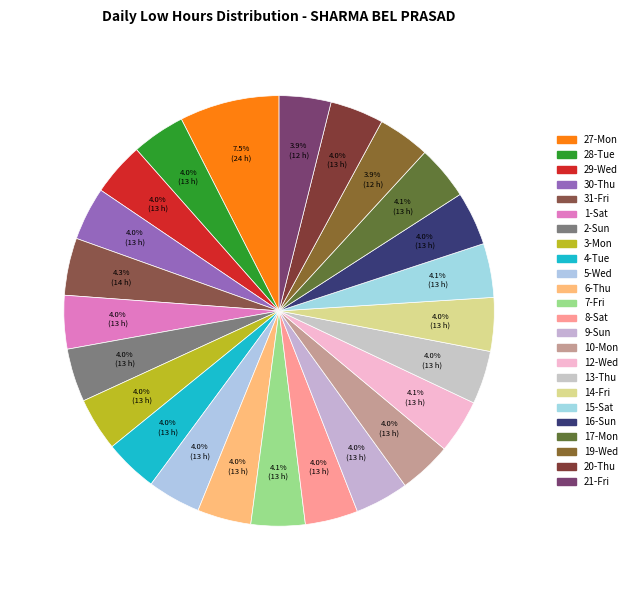

Count the number of slices in the pie.

24